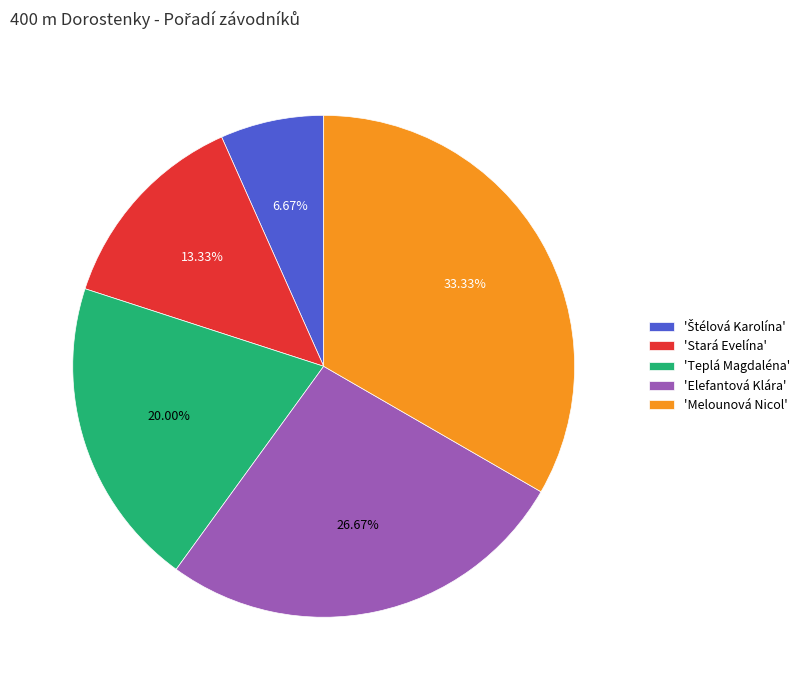

Which category has the biggest portion of the pie?

'Melounová Nicol'